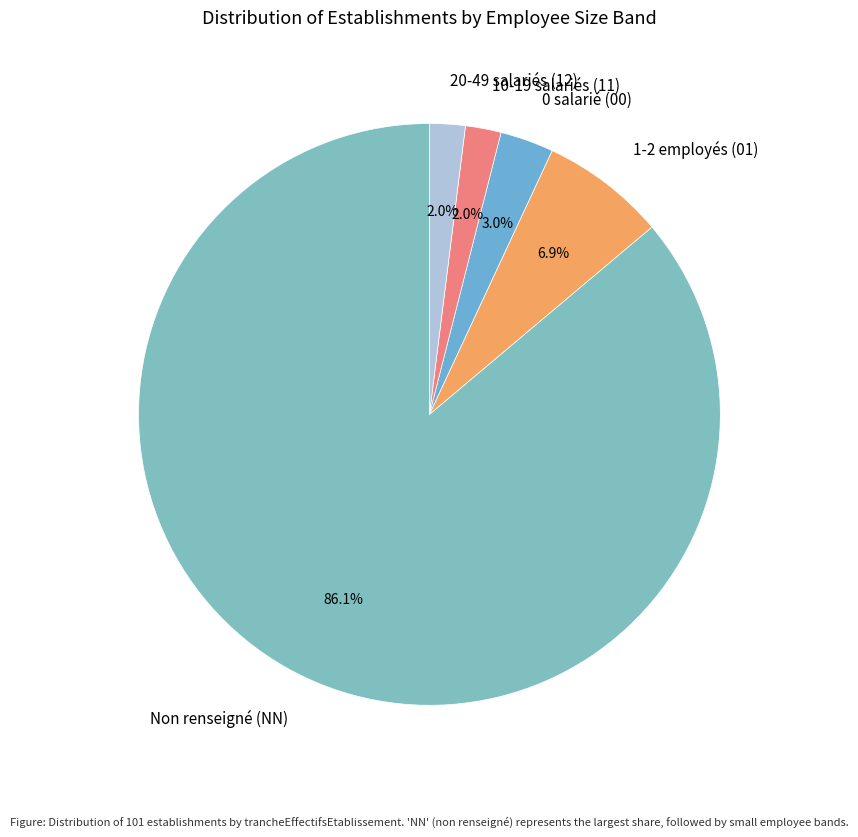

What percentage is NOT represented by 20-49 salariés (12)?

98.0%